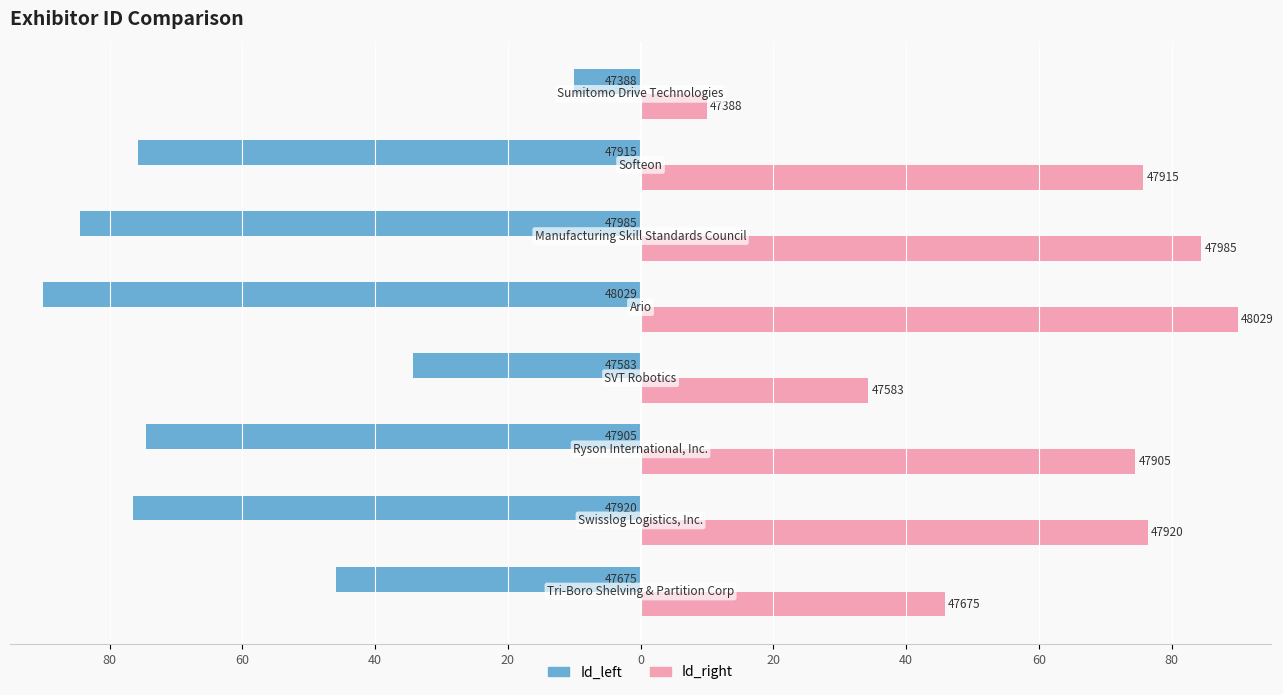

Reading left to right, transcribe all the data shown in this chart.

Id_left: -45.8	-76.4	-74.5	-34.3	-90.0	-84.5	-75.8	-10.0
Id_right: 45.8	76.4	74.5	34.3	90.0	84.5	75.8	10.0